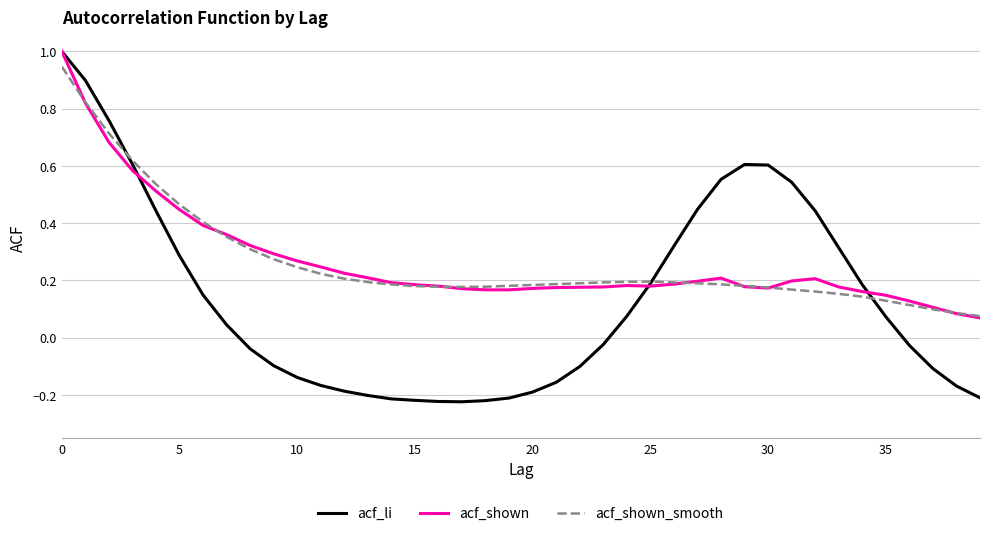

Which series has the largest range (max minus min)?

acf_li